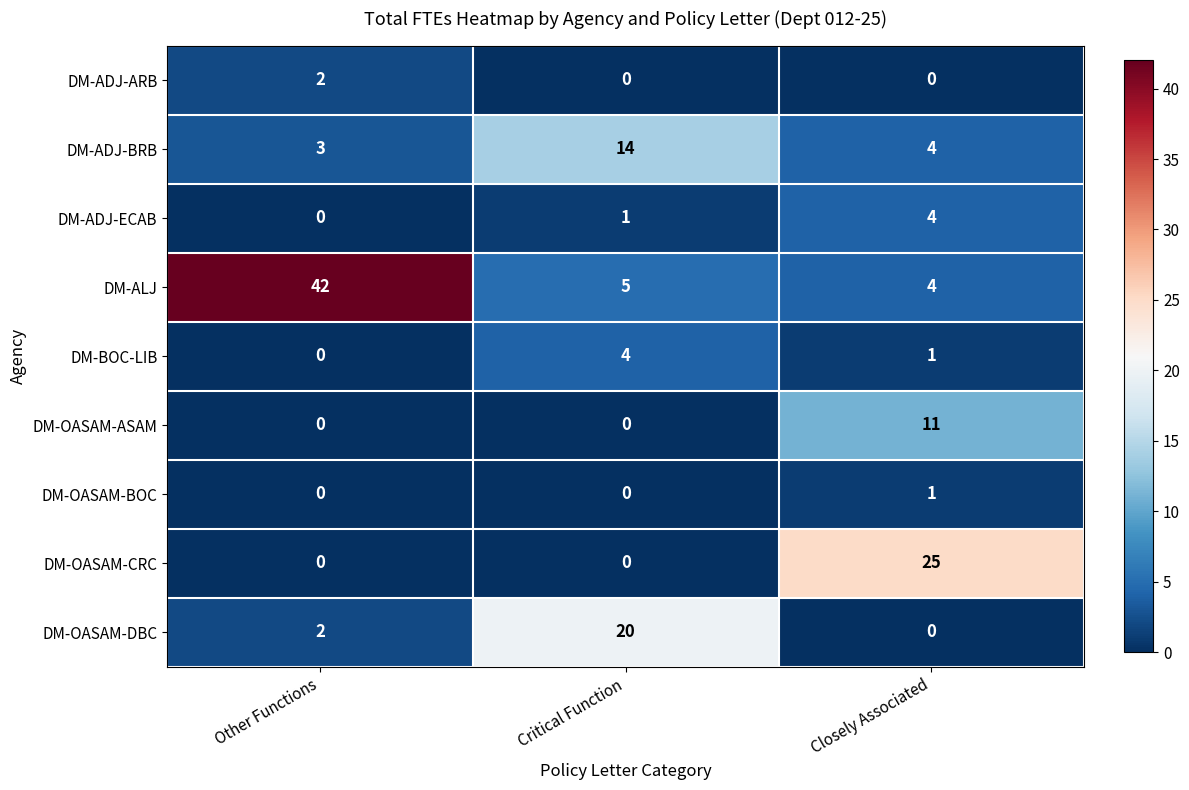

Rank the categories by DM-ADJ-BRB value from lowest to highest.

Other Functions, Closely Associated, Critical Function